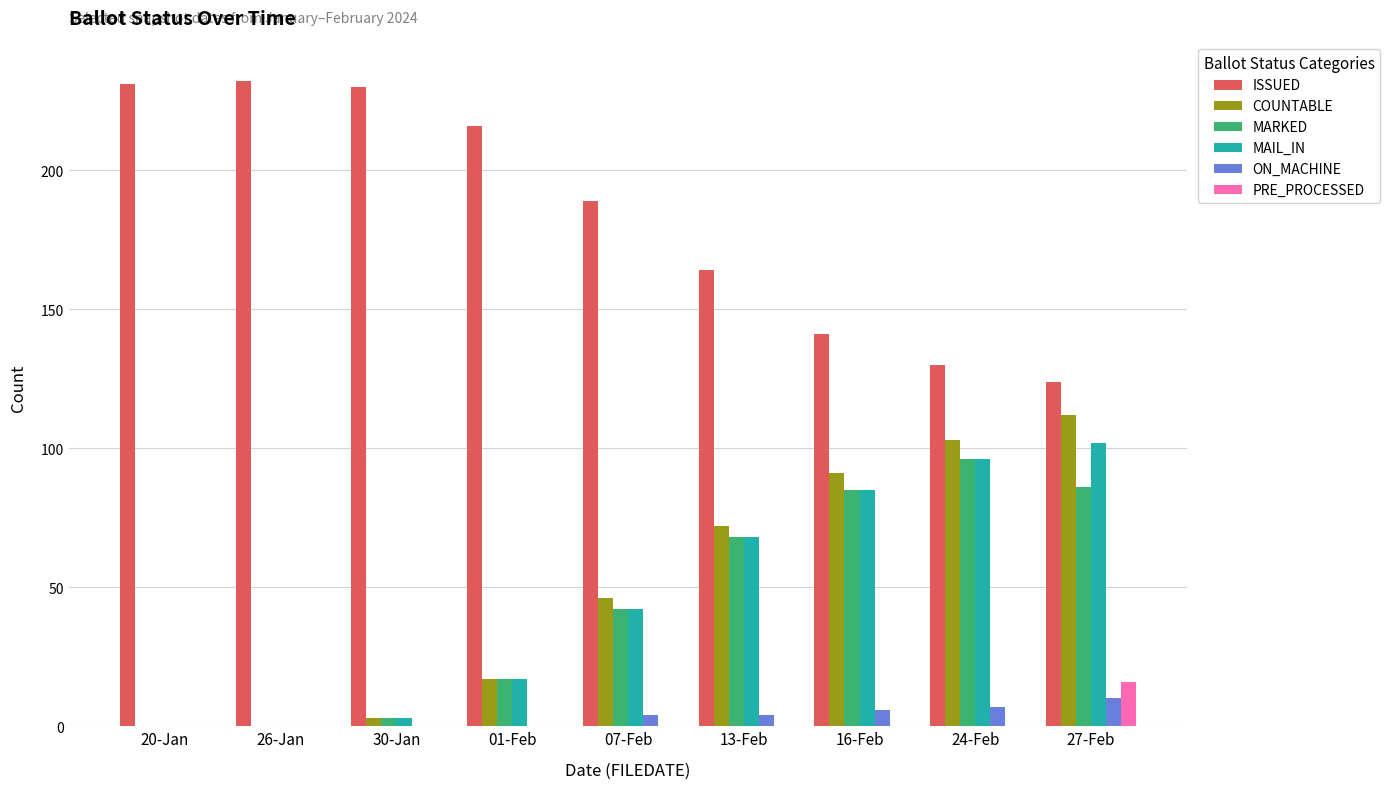

How many series are shown in this chart?

6